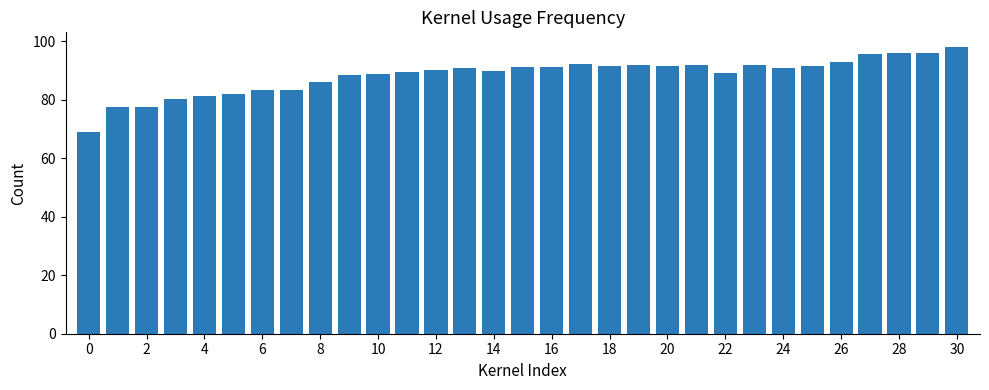

What is the value of the 31st bar from the left?

98.1